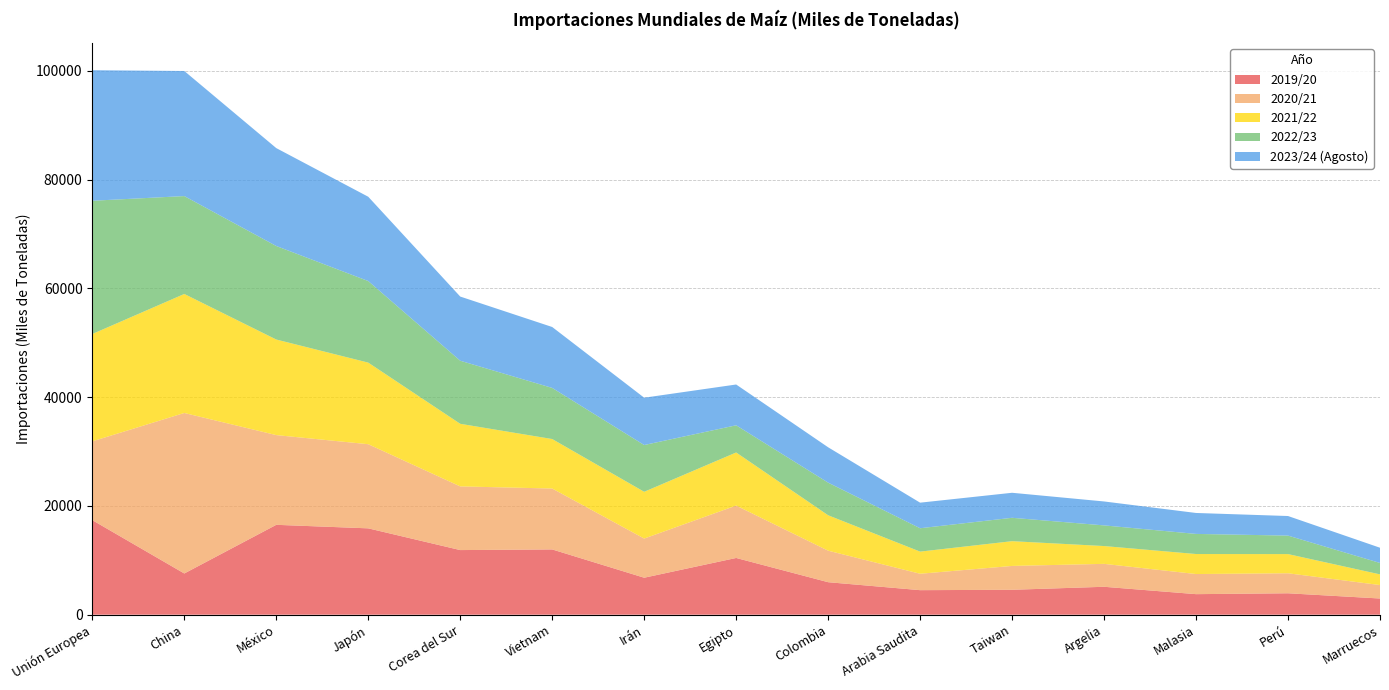

Reading left to right, list all the values displayed in this chart.

2019/20: Unión Europea=17384	China=7580	México=16526	Japón=15877	Corea del Sur=11882	Vietnam=12000	Irán=6800	Egipto=10432	Colombia=5976	Arabia Saudita=4511	Taiwan=4580	Argelia=5133	Malasia=3777	Perú=3938	Marruecos=2976
2020/21: Unión Europea=14493	China=29512	México=16498	Japón=15471	Corea del Sur=11708	Vietnam=11200	Irán=7200	Egipto=9633	Colombia=5795	Arabia Saudita=3017	Taiwan=4386	Argelia=4215	Malasia=3700	Perú=3679	Marruecos=2474
2021/22: Unión Europea=19738	China=21884	México=17572	Japón=15003	Corea del Sur=11510	Vietnam=9100	Irán=8600	Egipto=9763	Colombia=6512	Arabia Saudita=4071	Taiwan=4552	Argelia=3273	Malasia=3678	Perú=3527	Marruecos=1963
2022/23: Unión Europea=24500	China=18000	México=17200	Japón=15000	Corea del Sur=11600	Vietnam=9400	Irán=8600	Egipto=5000	Colombia=6000	Arabia Saudita=4300	Taiwan=4300	Argelia=3800	Malasia=3700	Perú=3400	Marruecos=2100
2023/24 (Agosto): Unión Europea=24000	China=23000	México=18000	Japón=15500	Corea del Sur=11800	Vietnam=11200	Irán=8700	Egipto=7500	Colombia=6500	Arabia Saudita=4700	Taiwan=4600	Argelia=4400	Malasia=3850	Perú=3600	Marruecos=2800